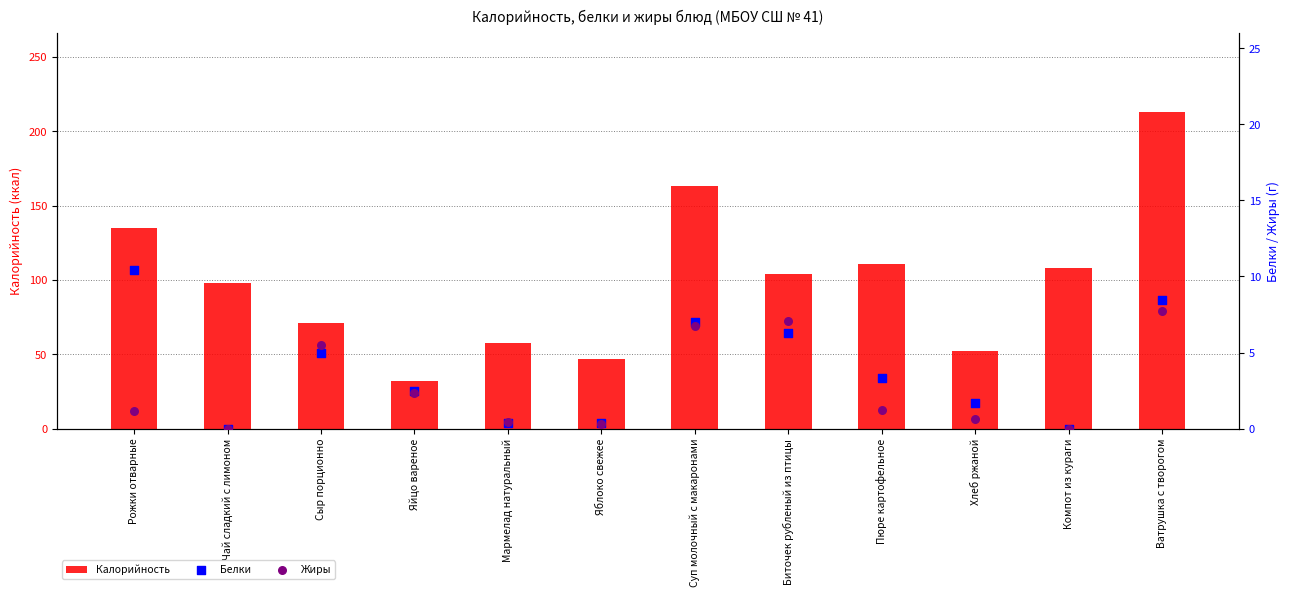

At how many categories does at least one series exceed 76?

7